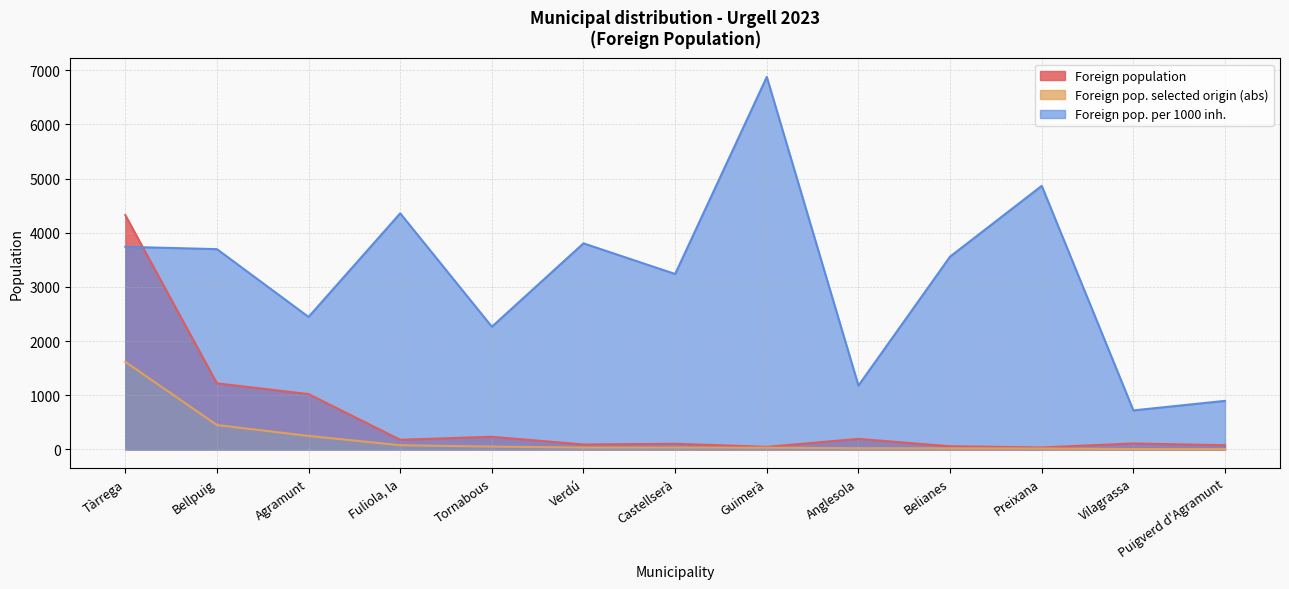

True or false: Foreign pop. selected origin (abs) and Foreign population cross at least once.

False